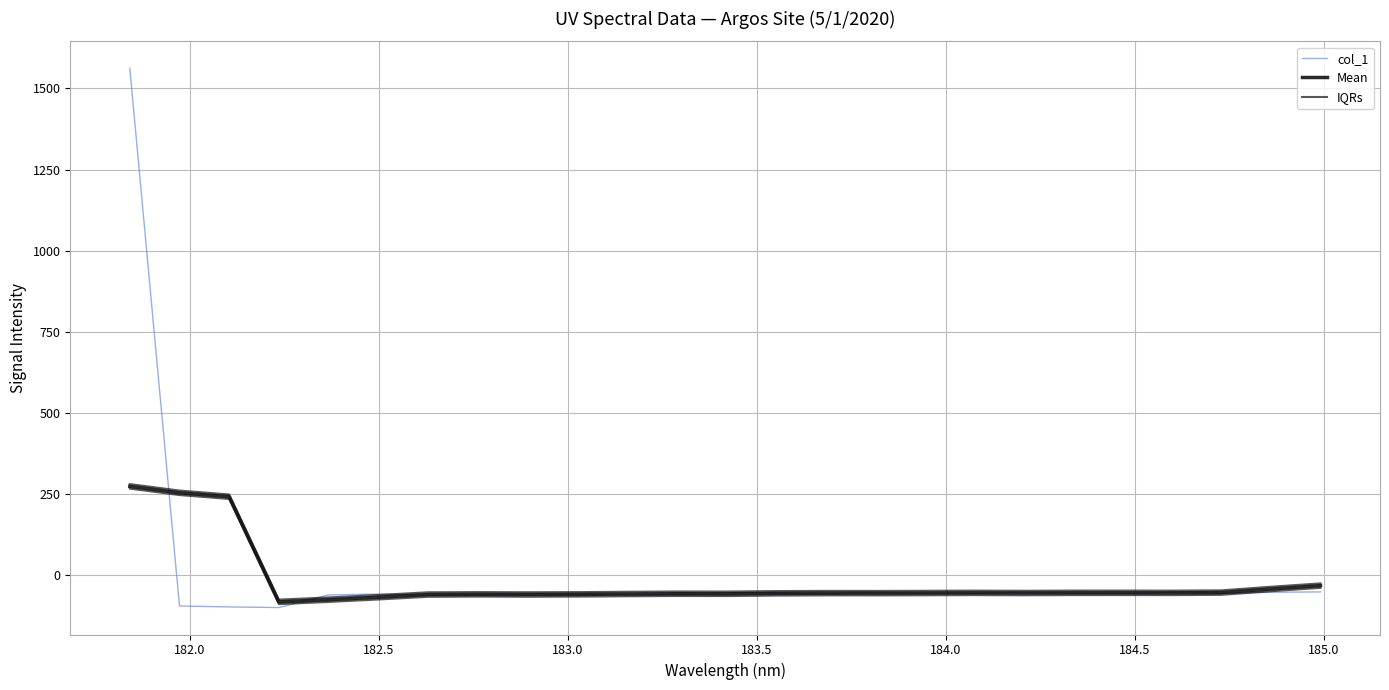

List the series in order of their peak value, lowest first.

Mean, IQRs, col_1